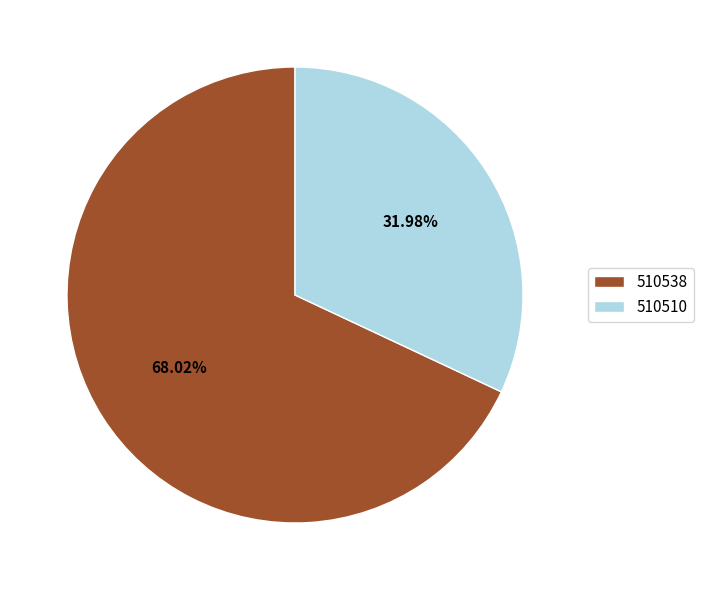

Count the number of slices in the pie.

2